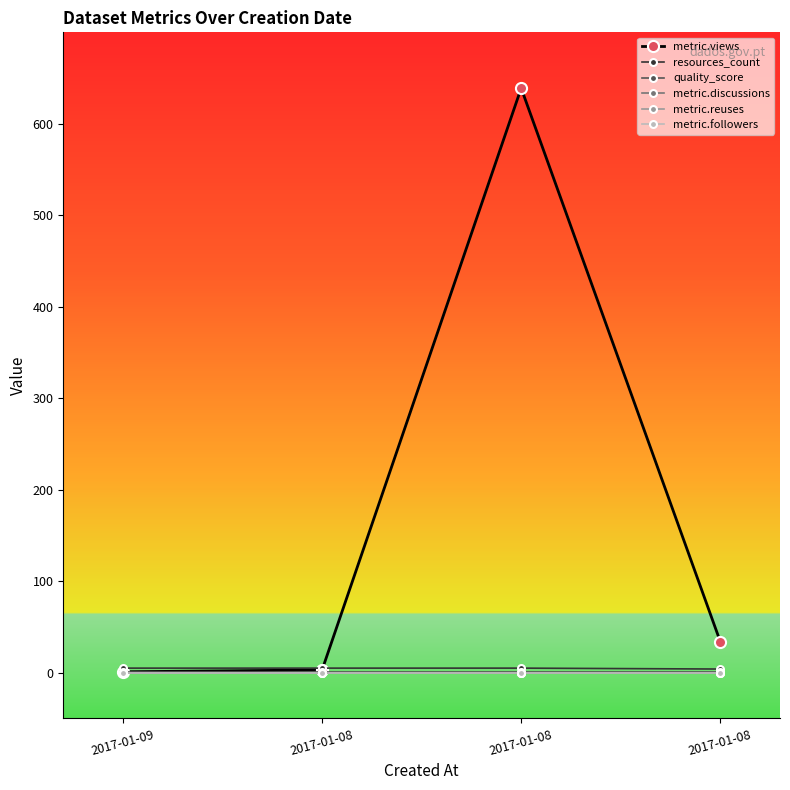

True or false: metric.followers and quality_score intersect in this chart.

False